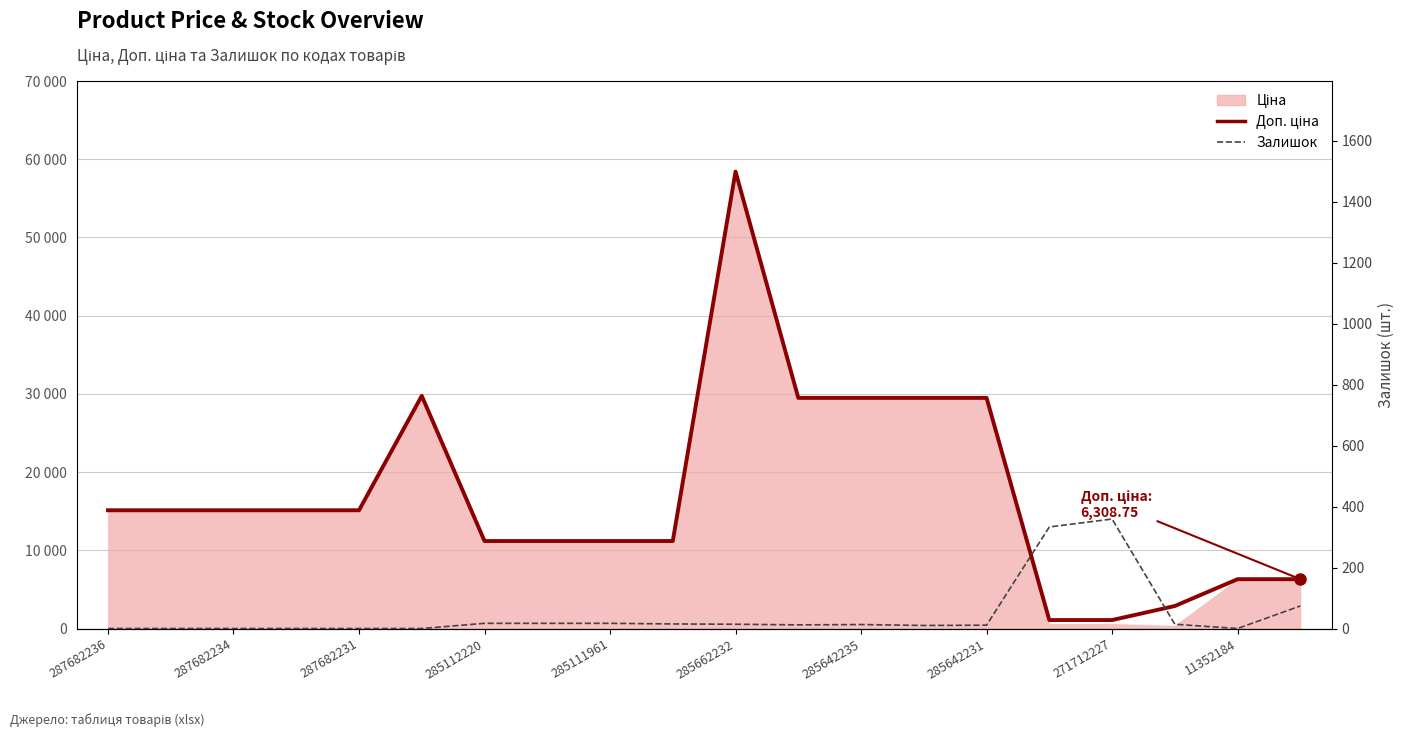

What is the sum of all Залишок values?

906.0